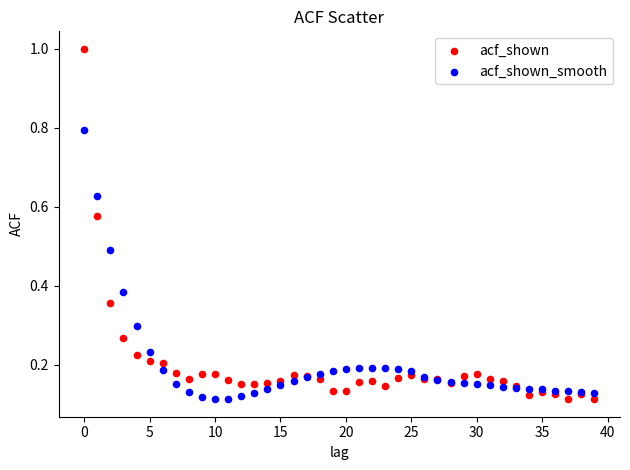

Which series contains the highest Y value?

acf_shown